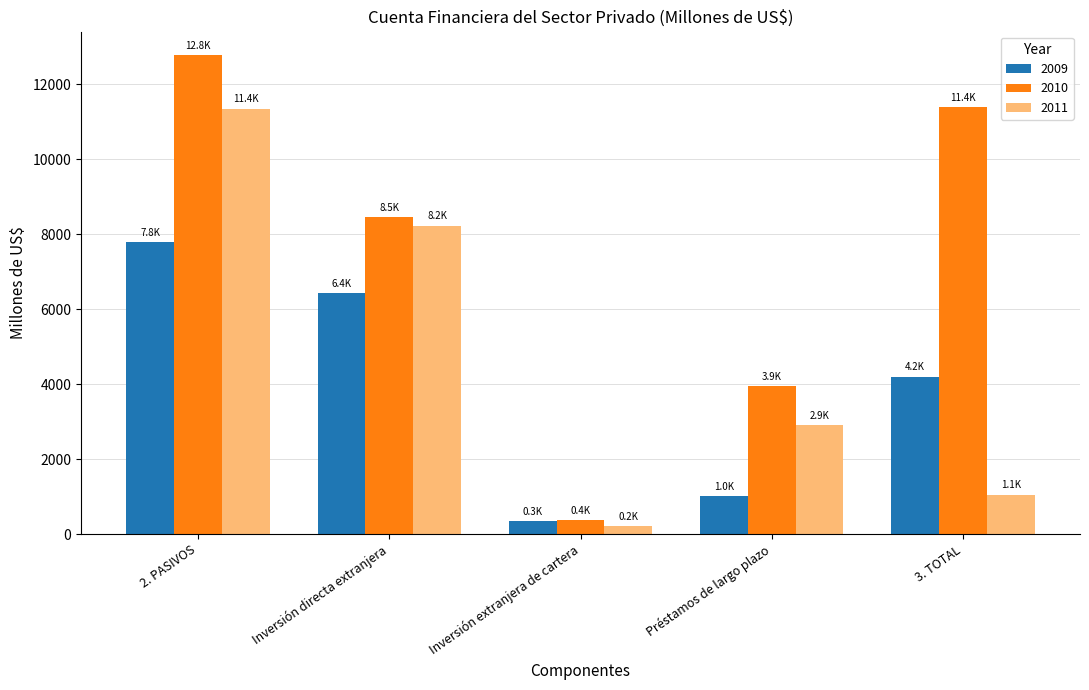

What is the spread (max minus min) of values at Préstamos de largo plazo?

2930.4